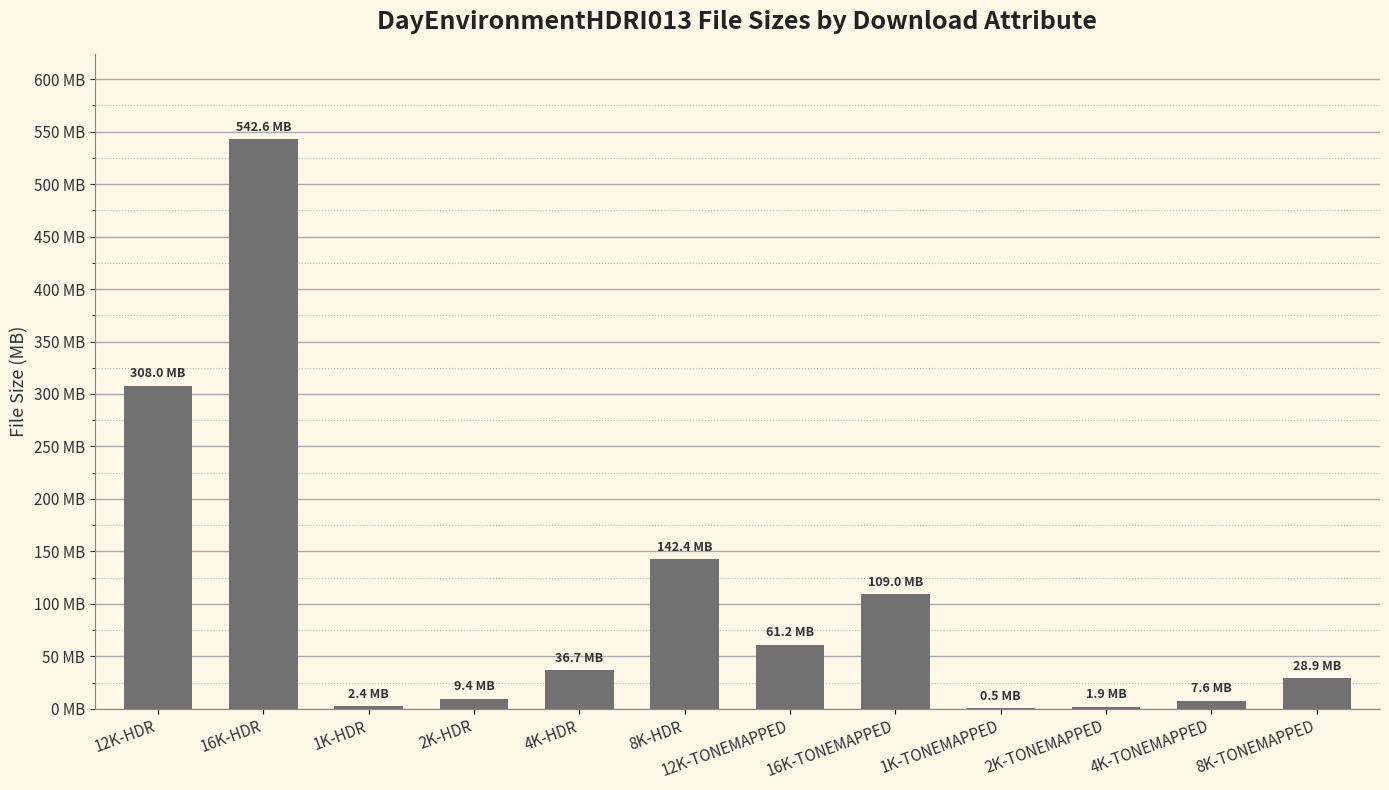

Are the bars horizontal?

No